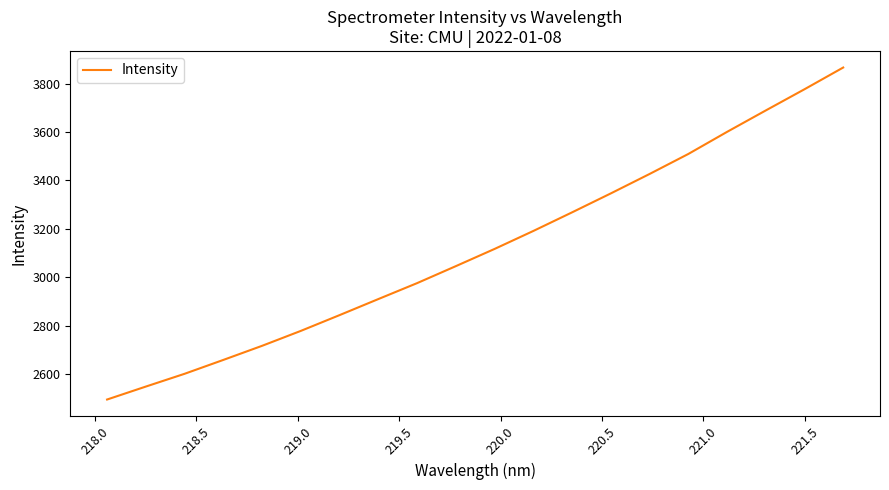

What is the greatest value displayed?

3866.4